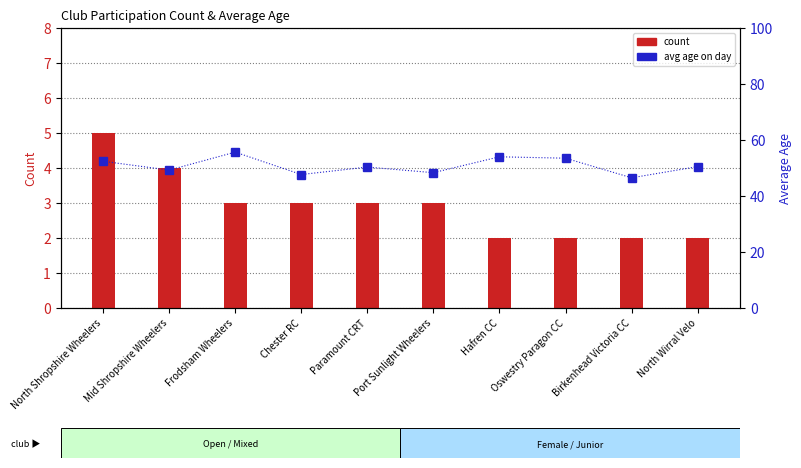

List the labels in order of count value, smallest first.

Hafren CC, Oswestry Paragon CC, Birkenhead Victoria CC, North Wirral Velo, Frodsham Wheelers, Chester RC, Paramount CRT, Port Sunlight Wheelers, Mid Shropshire Wheelers, North Shropshire Wheelers